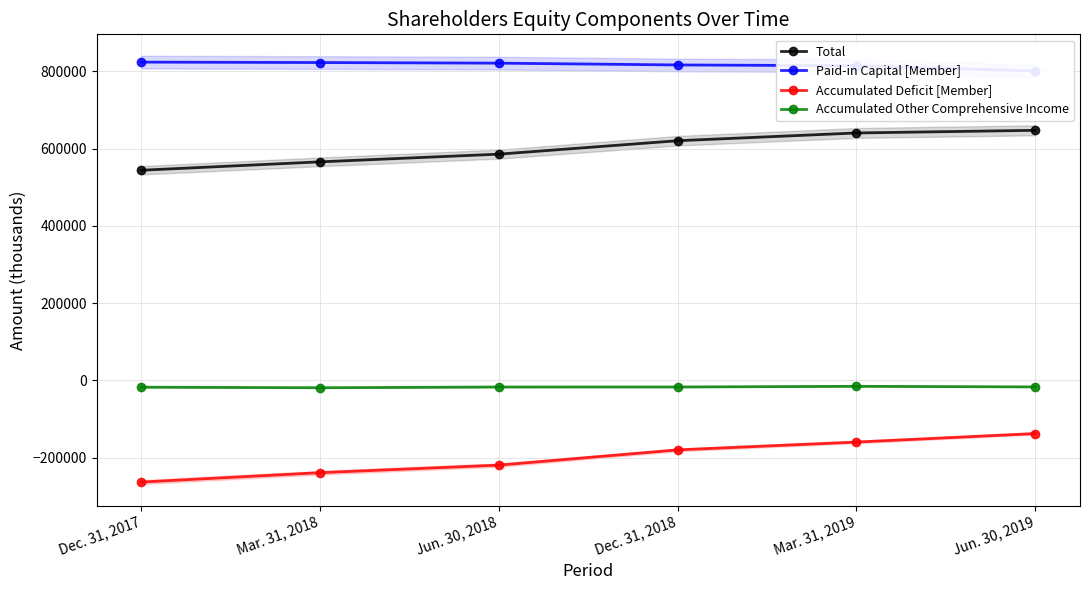

Where is the first local maximum for Accumulated Other Comprehensive Income?

Mar. 31, 2019